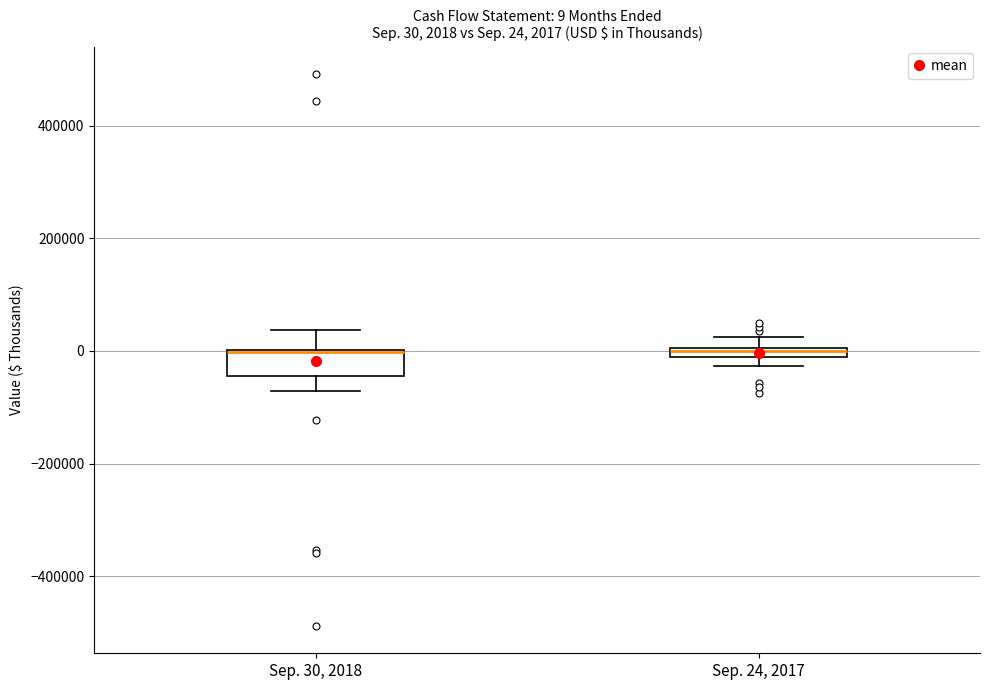

Comparing the boxes themselves (not the whiskers), which one is the tallest?

Sep. 30, 2018